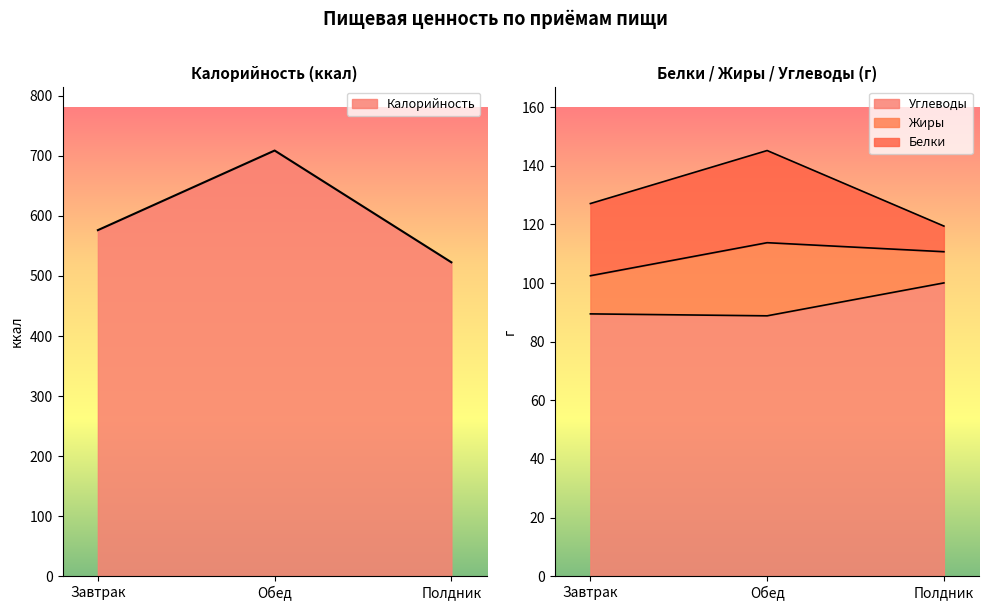

What is the smallest value displayed?

88.8